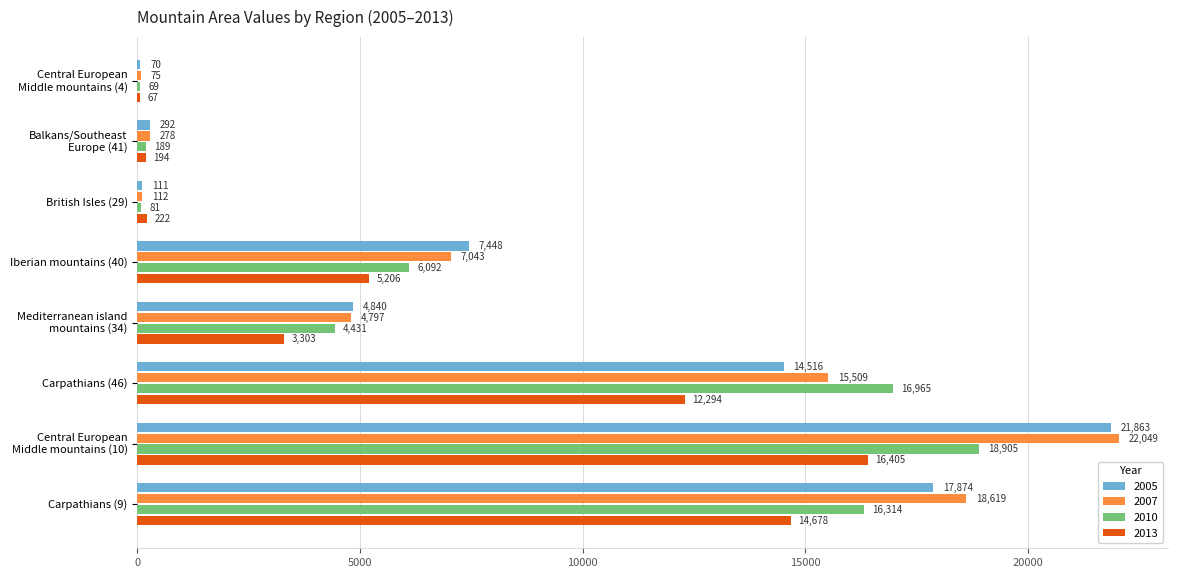

What is the difference between the 2005 values at Mediterranean island
mountains (34) and Central European
Middle mountains (4)?

4770